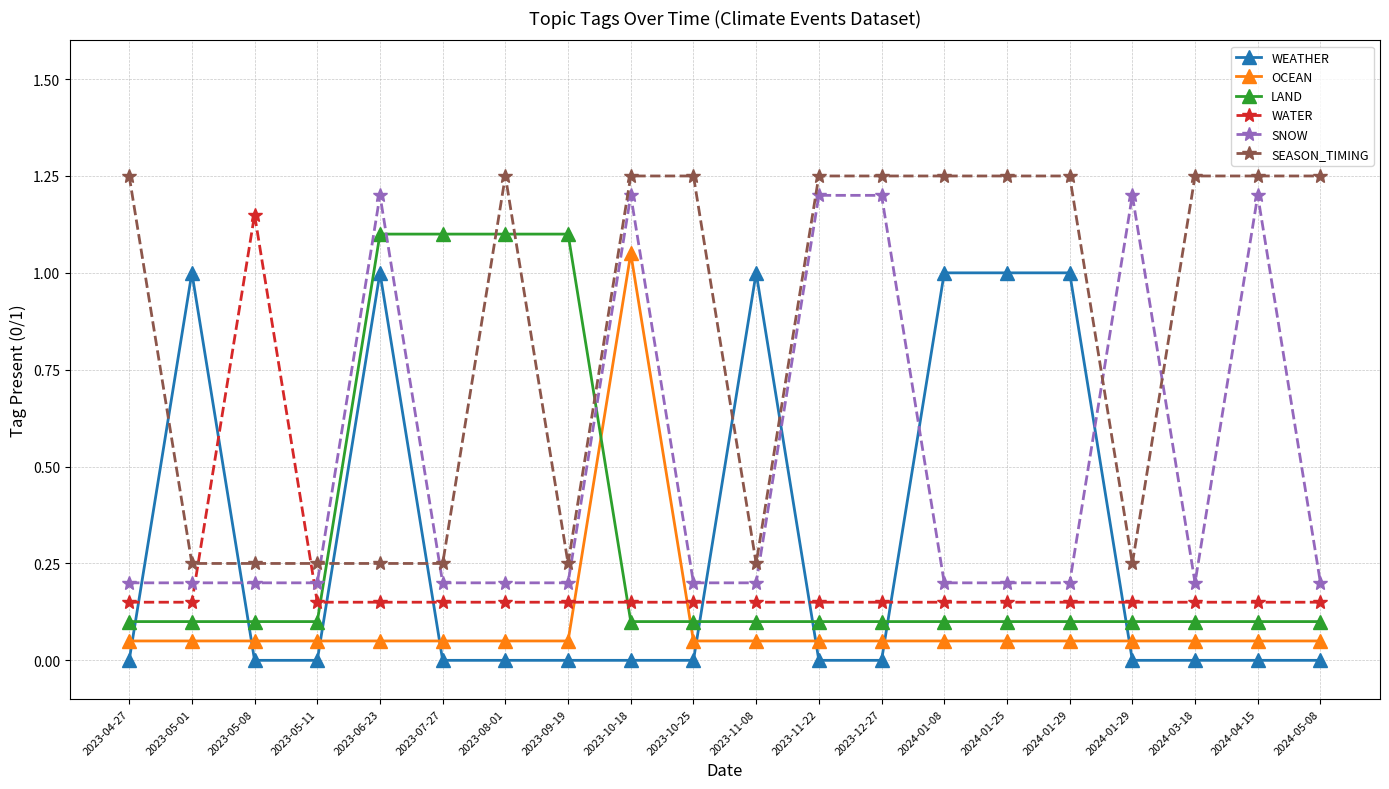

How many lines are shown in the chart?

6